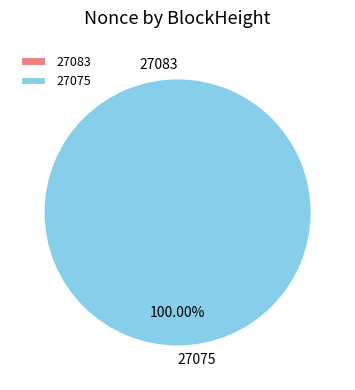

Count the number of slices in the pie.

2